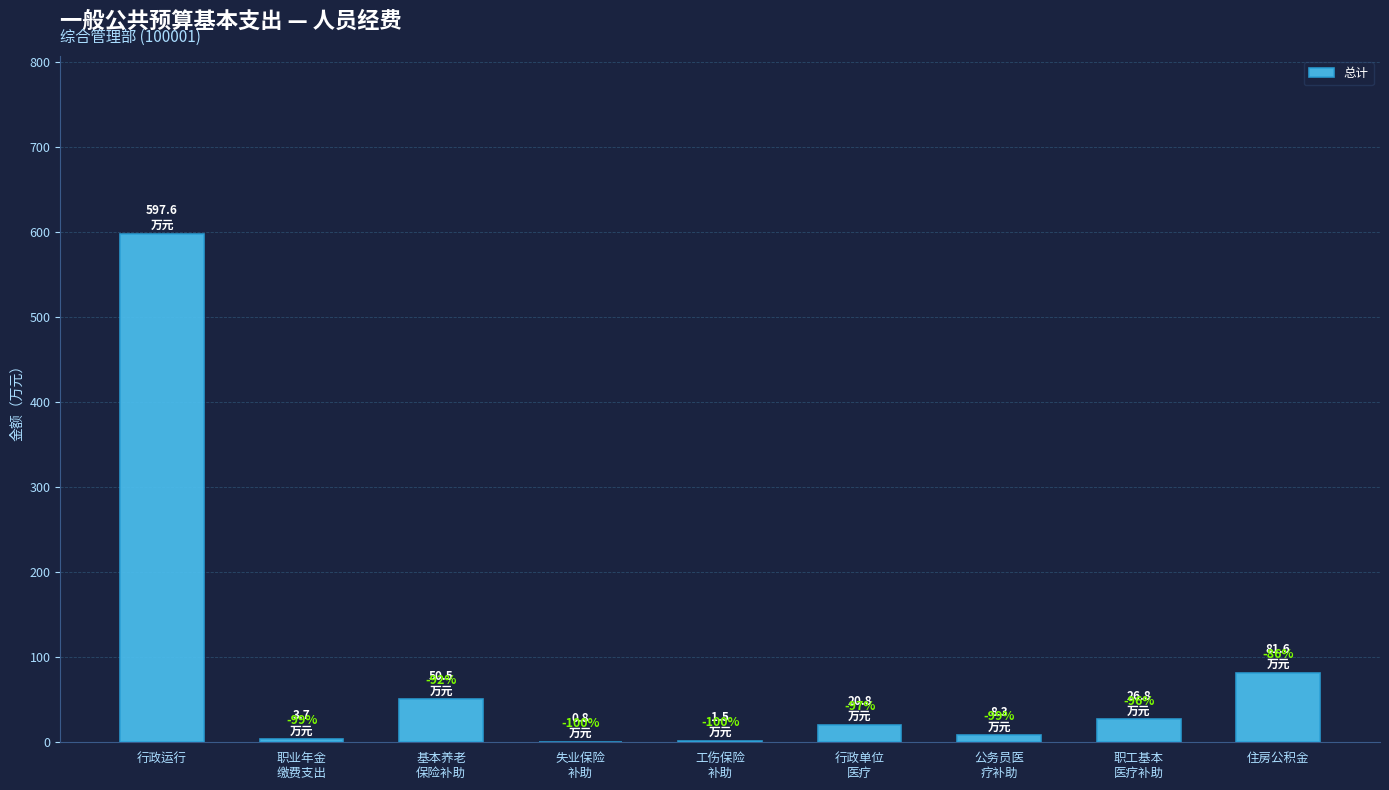

What is the label of the 9th bar from the left?

住房公积金